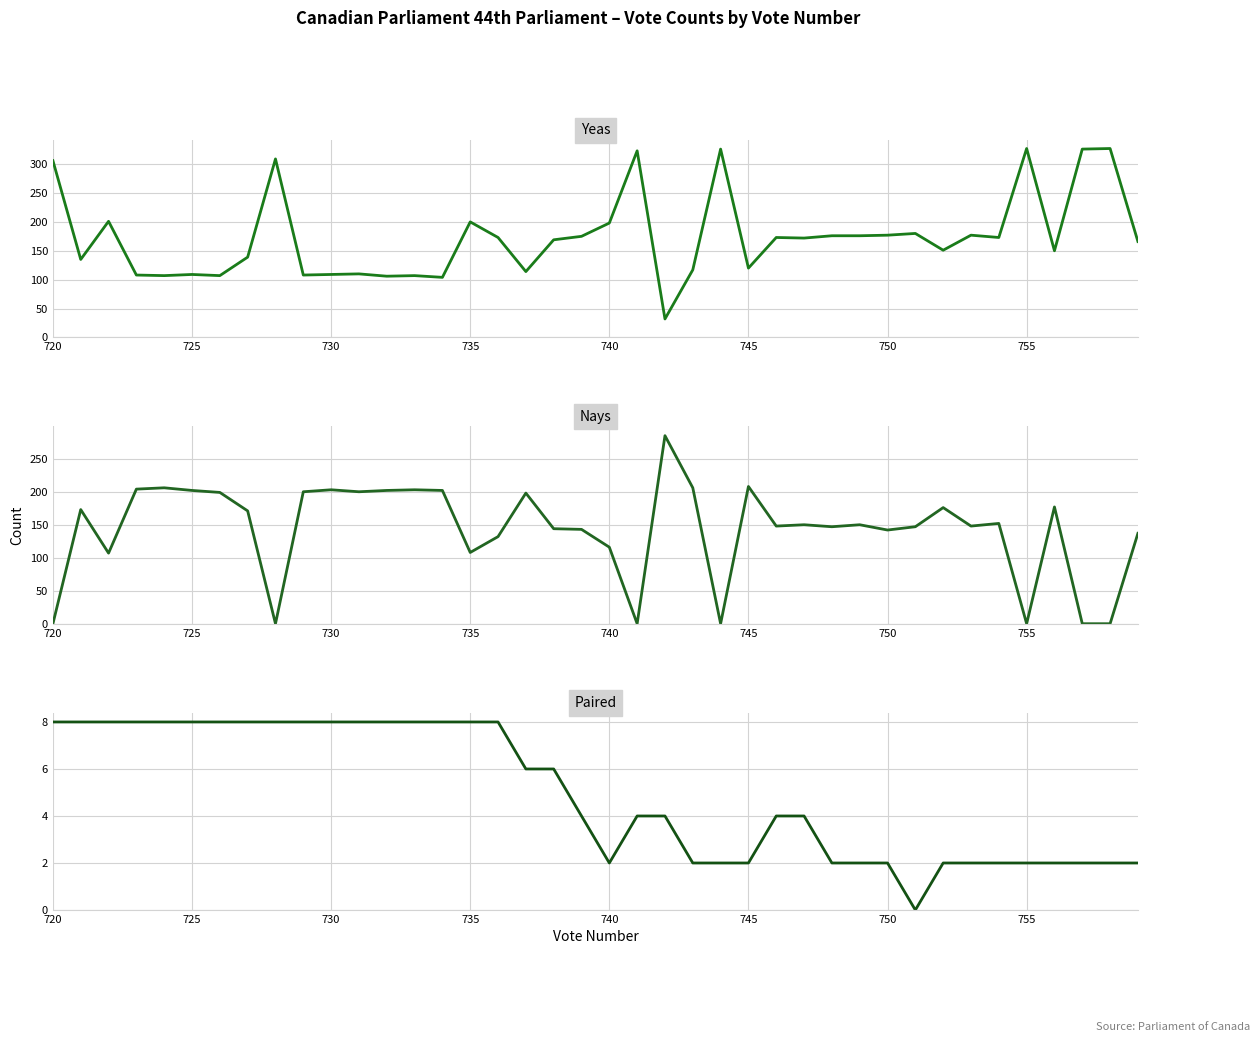

Is it true that Nays equals 94 at 26?

False